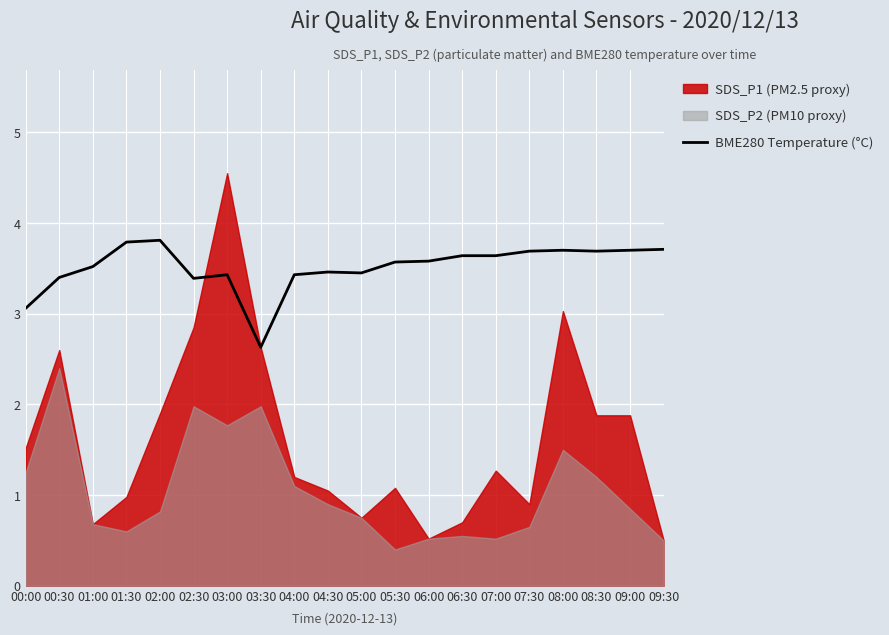

How many data points are above 3?

19